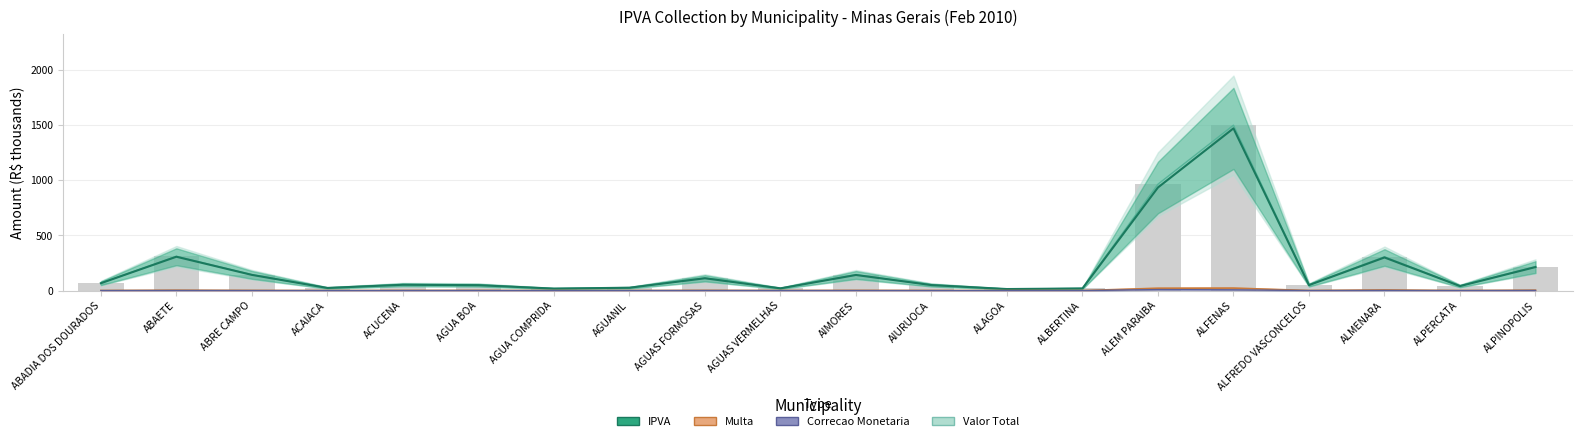

Is it true that Multa equals 0.7 at ALFREDO VASCONCELOS?

True